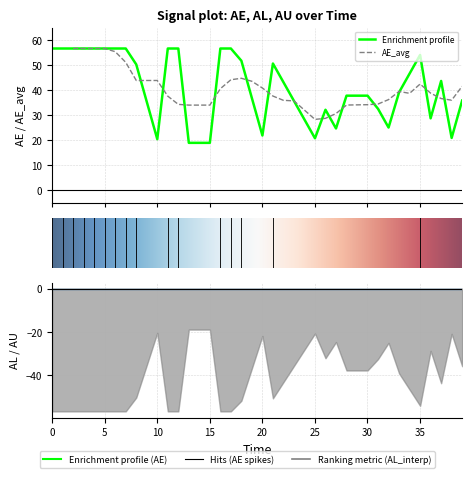

Reading left to right, transcribe all the data shown in this chart.

Time: 0.0	1.0	2.0	3.0	4.0	5.0	6.0	7.0	8.0	9.0	10.0	11.0	12.0	13.0	14.0	15.0	16.0	17.0	18.0	19.0	20.0	21.0	22.0	23.0	24.0	25.0	26.0	27.0	28.0	29.0	30.0	31.0	32.0	33.0	34.0	35.0	36.0	37.0	38.0	39.0
AE: 56.6	56.6	56.6	56.6	56.6	56.6	56.6	56.6	50.2	35.3	20.3	56.6	56.6	18.9	18.9	18.9	56.6	56.6	51.7	36.8	21.8	50.6	43.1	35.7	28.2	20.7	32.1	24.6	37.7	37.7	37.7	32.5	25.0	39.1	46.6	54.0	28.7	43.6	20.8	35.8
AL_interp: -56.6	-56.6	-56.6	-56.6	-56.6	-56.6	-56.6	-56.6	-50.2	-35.3	-20.3	-56.6	-56.6	-18.9	-18.9	-18.9	-56.6	-56.6	-51.7	-36.8	-21.8	-50.6	-43.1	-35.7	-28.2	-20.7	-32.1	-24.6	-37.7	-37.7	-37.7	-32.5	-25.0	-39.1	-46.6	-54.0	-28.7	-43.6	-20.8	-35.8
AU_interp: 0.0	0.0	0.0	0.0	0.0	0.0	0.0	0.0	0.0	0.0	0.0	0.0	0.0	0.0	0.0	0.0	0.0	0.0	0.0	0.0	0.0	0.0	0.0	0.0	0.0	0.0	0.0	0.0	0.0	0.0	0.0	0.0	0.0	0.0	0.0	0.0	0.0	0.0	0.0	0.0